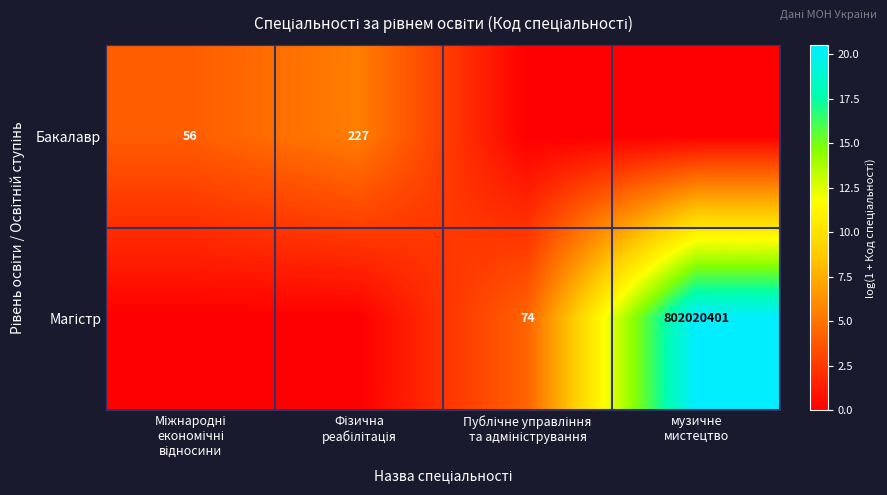

What is the difference between the Бакалавр values at Міжнародні економічні відносини and Публічне управління та адміністрування?

4.0